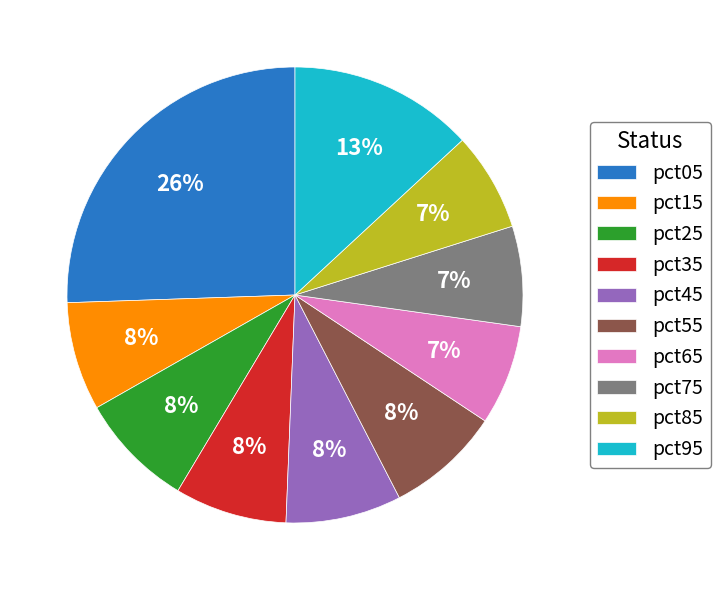

Is pct15 the majority of the pie?

No